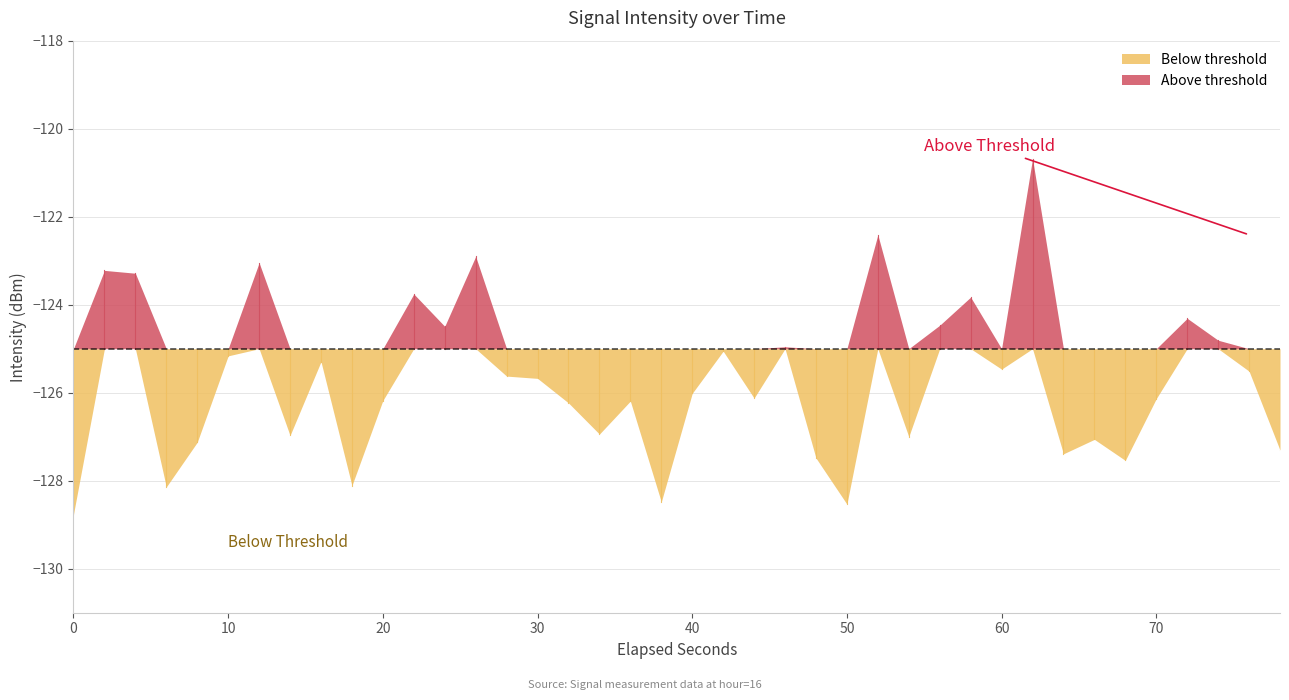

What is the value of the 28th point from the left?

-127.0